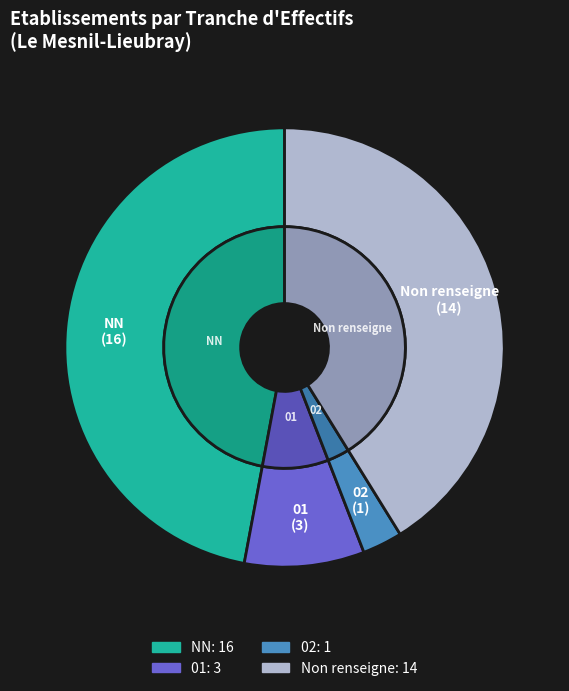

To the nearest percent, what portion does  represent?

41%